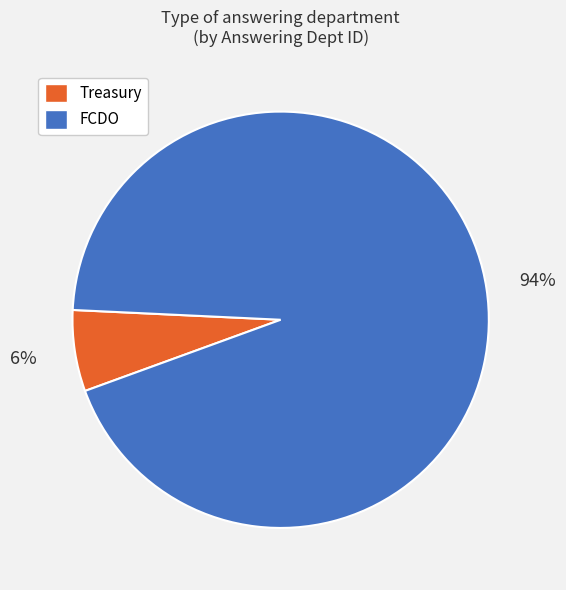

Is the sum of Treasury and FCDO greater than half?

Yes